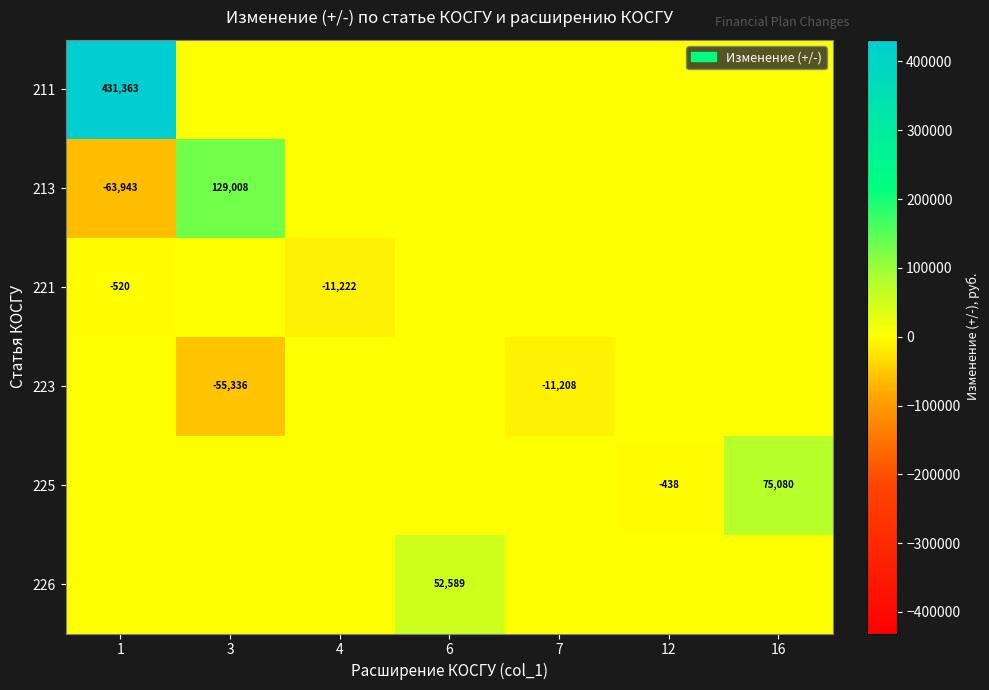

The value of 226 at 6 is 93529. True or false?

False